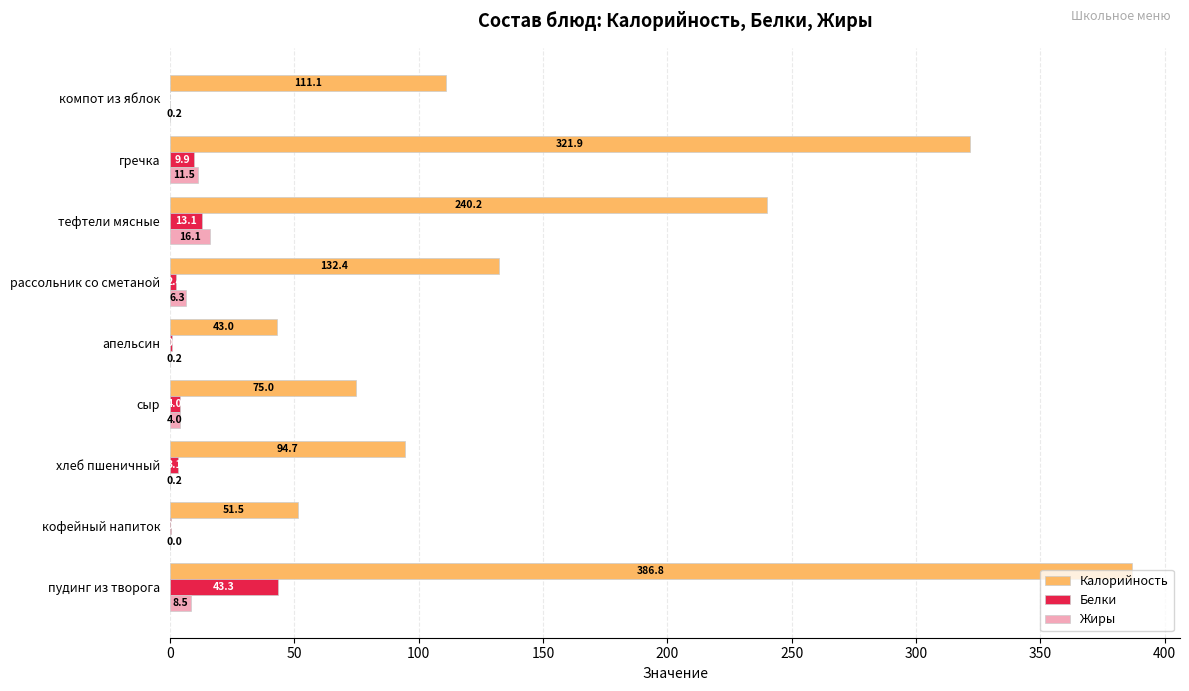

What is the total value across all series at кофейный напиток?

51.8